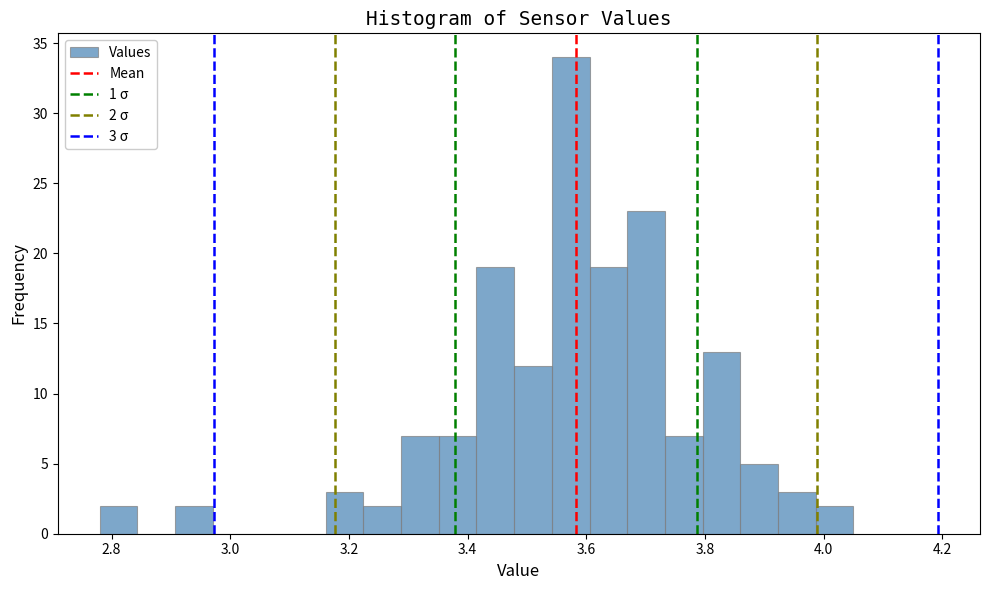

Read against the x-axis, roughly where is the centre of the tallest bar?

3.58